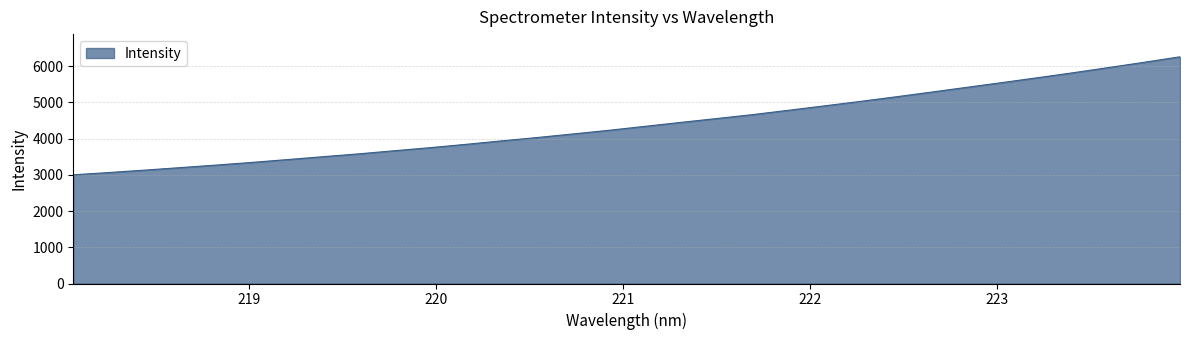

True or false: the data has more than 2 interior local peaks.

False